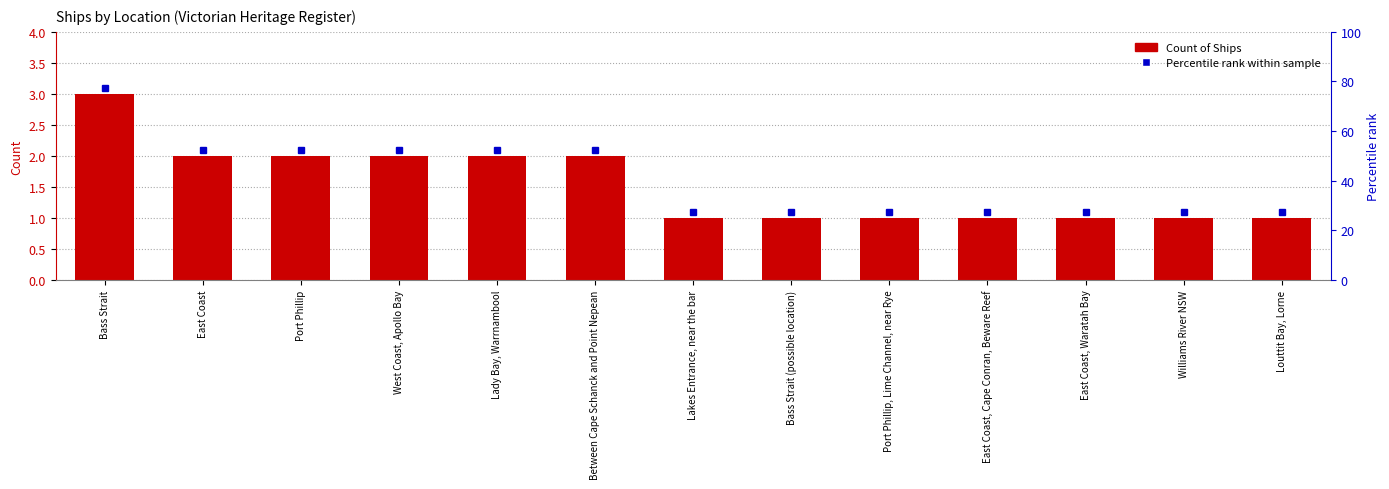

Reading right to left, list all the values displayed in this chart.

Louttit Bay, Lorne=1	Williams River NSW=1	East Coast, Waratah Bay=1	East Coast, Cape Conran, Beware Reef=1	Port Phillip, Lime Channel, near Rye=1	Bass Strait (possible location)=1	Lakes Entrance, near the bar=1	Between Cape Schanck and Point Nepean=2	Lady Bay, Warrnambool=2	West Coast, Apollo Bay=2	Port Phillip=2	East Coast=2	Bass Strait=3